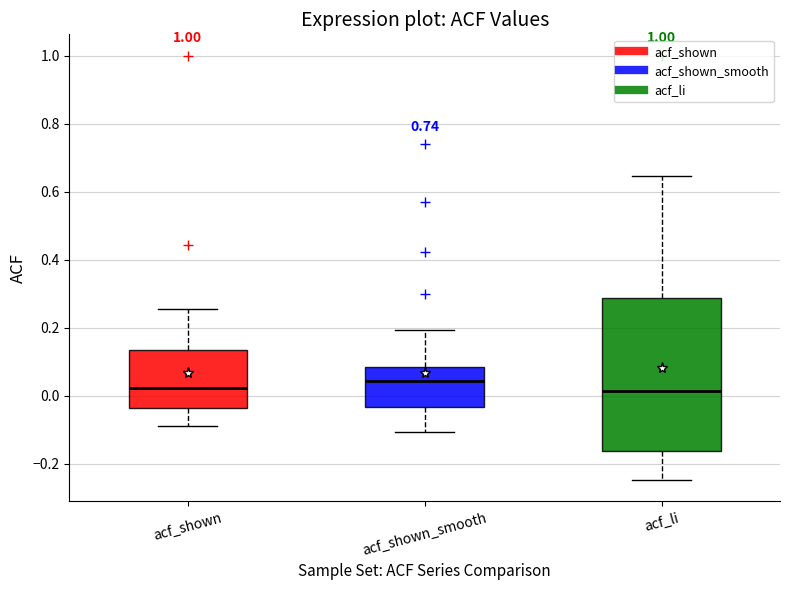

Where is the lower edge of the box for acf_li on the y-axis? The values are not printed on the chart, so give them approximately, as read against the axis.

-0.16